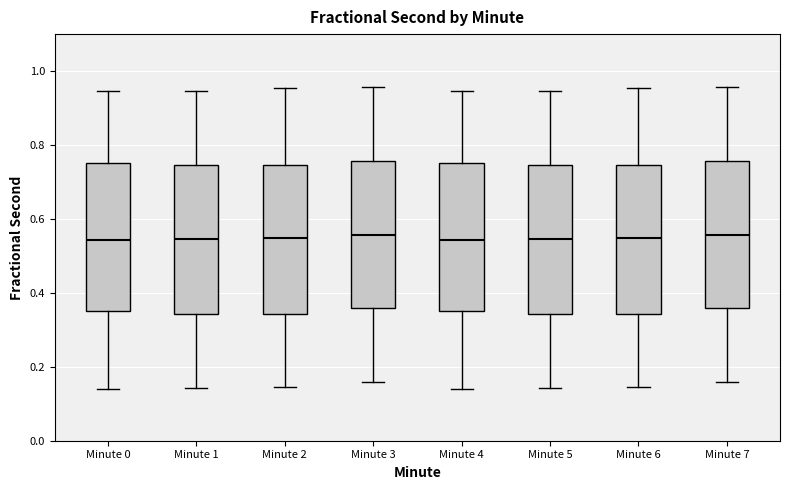

Reading left to right, read every box against the y-axis: the position of its median line, the range the box covers, and the ends of its whiskers. The values are not printed on the chart, so give them approximately, as read against the axis.

Minute 0: median 0.54, box 0.36 to 0.76, whiskers 0.14 to 0.94
Minute 1: median 0.54, box 0.34 to 0.74, whiskers 0.14 to 0.94
Minute 2: median 0.54, box 0.34 to 0.74, whiskers 0.14 to 0.96
Minute 3: median 0.56, box 0.36 to 0.76, whiskers 0.16 to 0.96
Minute 4: median 0.54, box 0.36 to 0.76, whiskers 0.14 to 0.94
Minute 5: median 0.54, box 0.34 to 0.74, whiskers 0.14 to 0.94
Minute 6: median 0.54, box 0.34 to 0.74, whiskers 0.14 to 0.96
Minute 7: median 0.56, box 0.36 to 0.76, whiskers 0.16 to 0.96